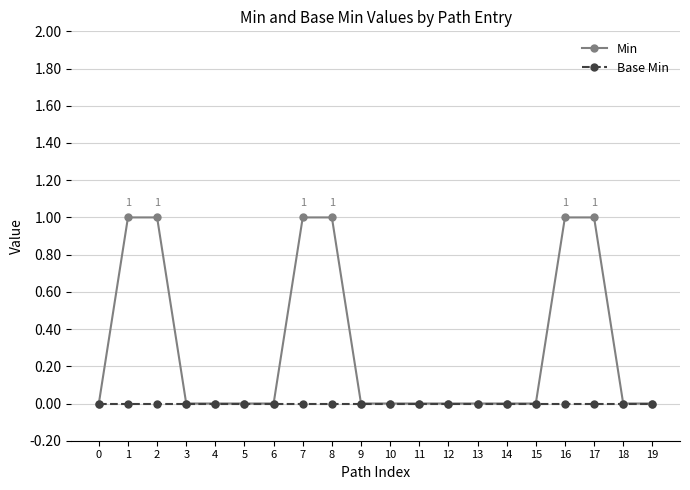

What is the sum of the Min values at 2 and 1?

2